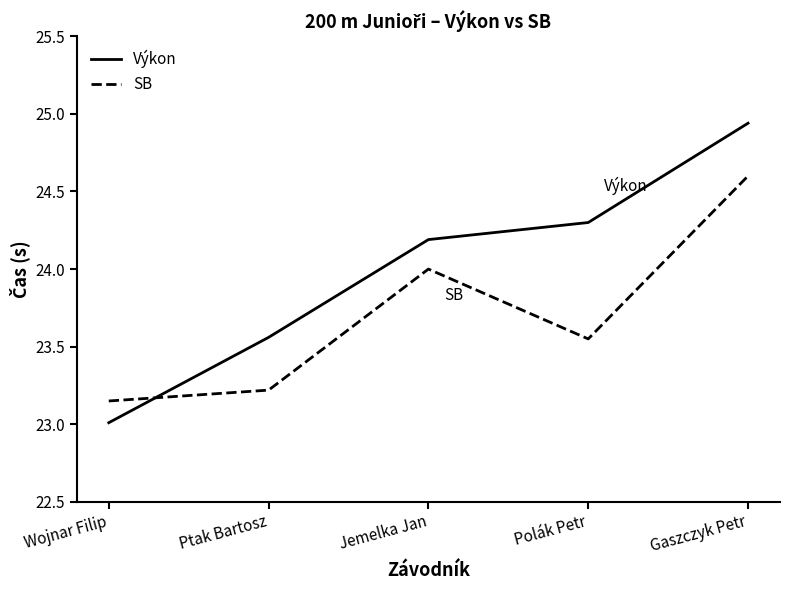

What are all the series names shown in the legend?

Výkon, SB